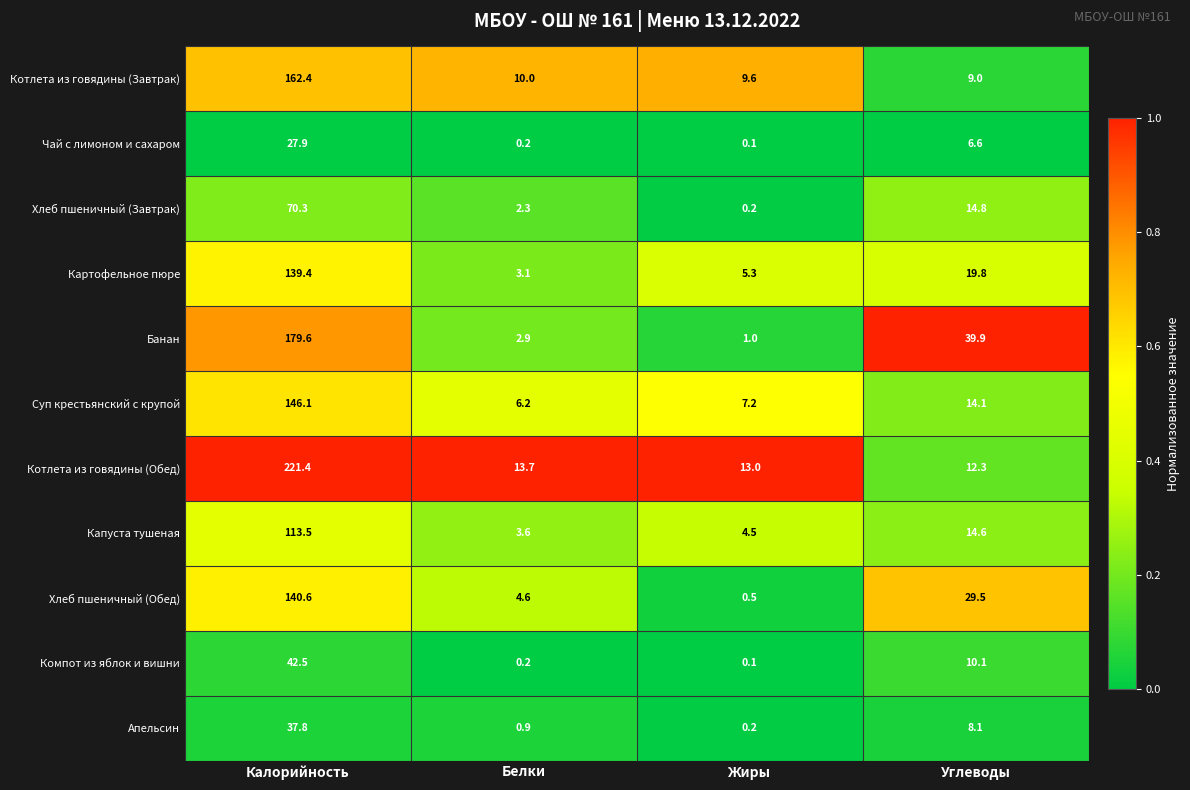

What is the average value of the Банан series?

55.9